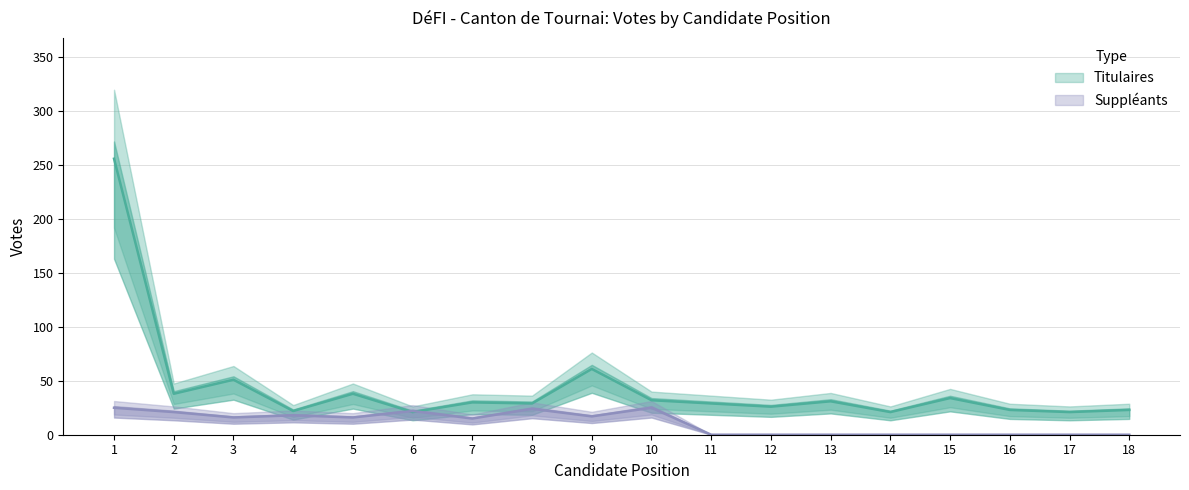

The value of Suppléants at 15 is -12. True or false?

False